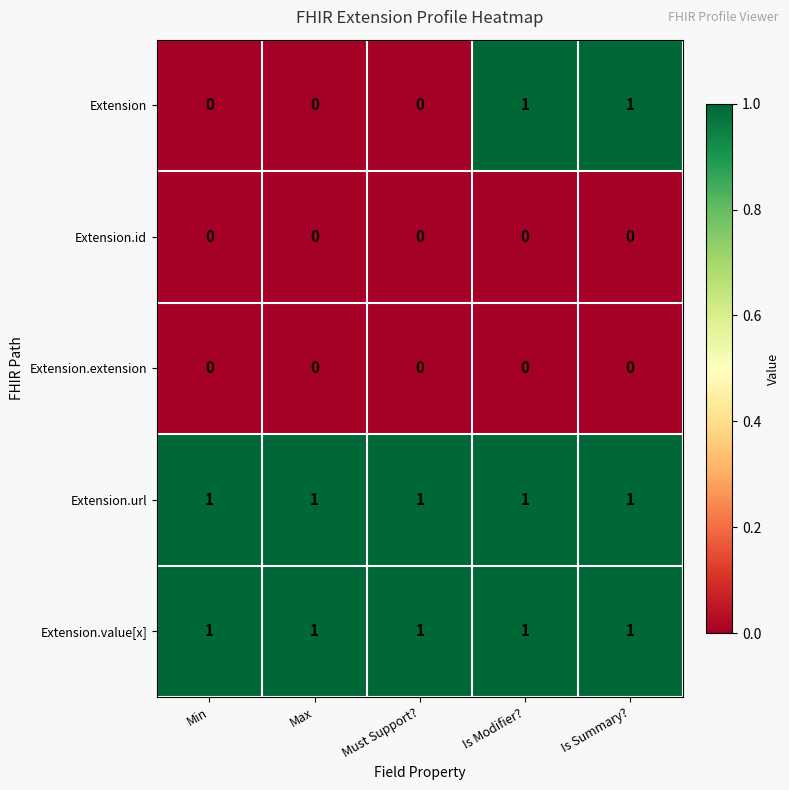

Reading left to right, list all the values displayed in this chart.

Extension: 0	0	0	1	1
Extension.id: 0	0	0	0	0
Extension.extension: 0	0	0	0	0
Extension.url: 1	1	1	1	1
Extension.value[x]: 1	1	1	1	1